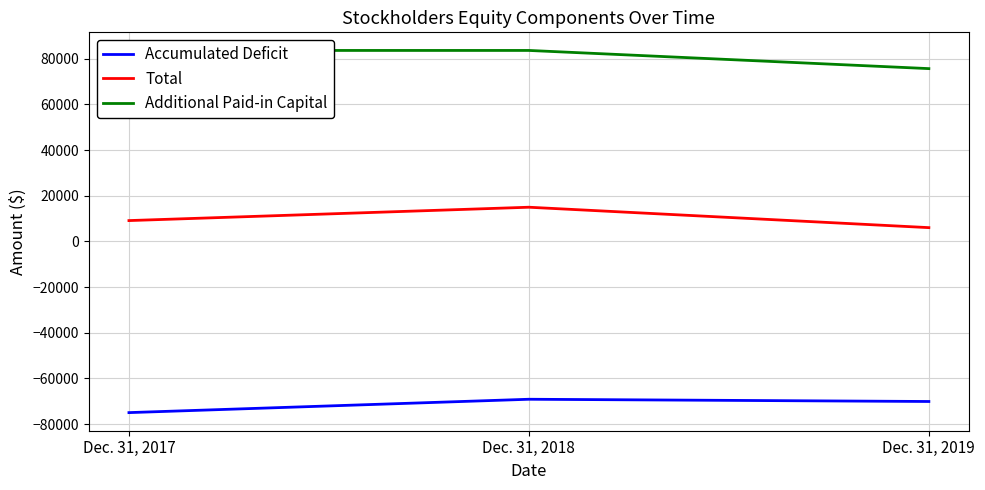

How many lines are shown in the chart?

3